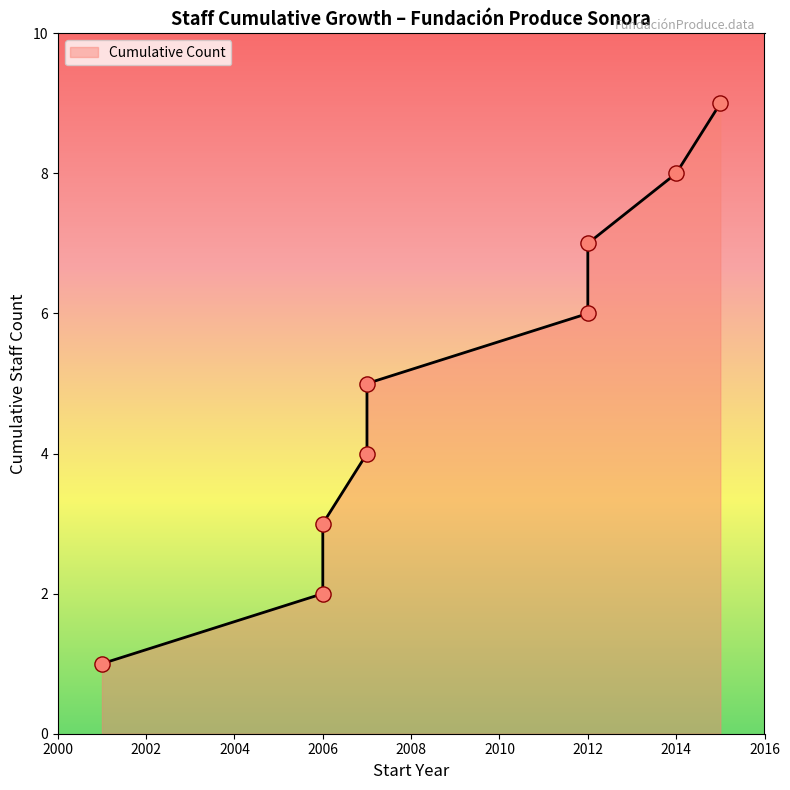

What is the ratio of the value at 2006 to the value at 2014?

0.4